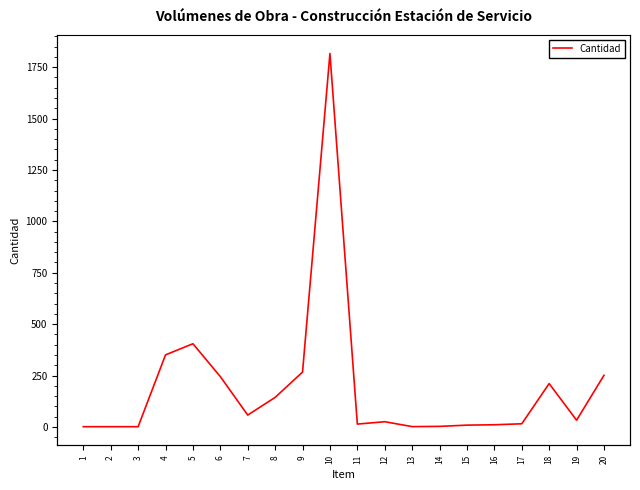

Reading left to right, what are all the values shown in this chart?

1=1.0	2=1.0	3=1.0	4=350.4	5=404.6	6=244.7	7=57.6	8=143.4	9=266.7	10=1816.4	11=13.7	12=25.2	13=1.4	14=2.5	15=8.6	16=10.4	17=15.1	18=210.7	19=32.5	20=250.8